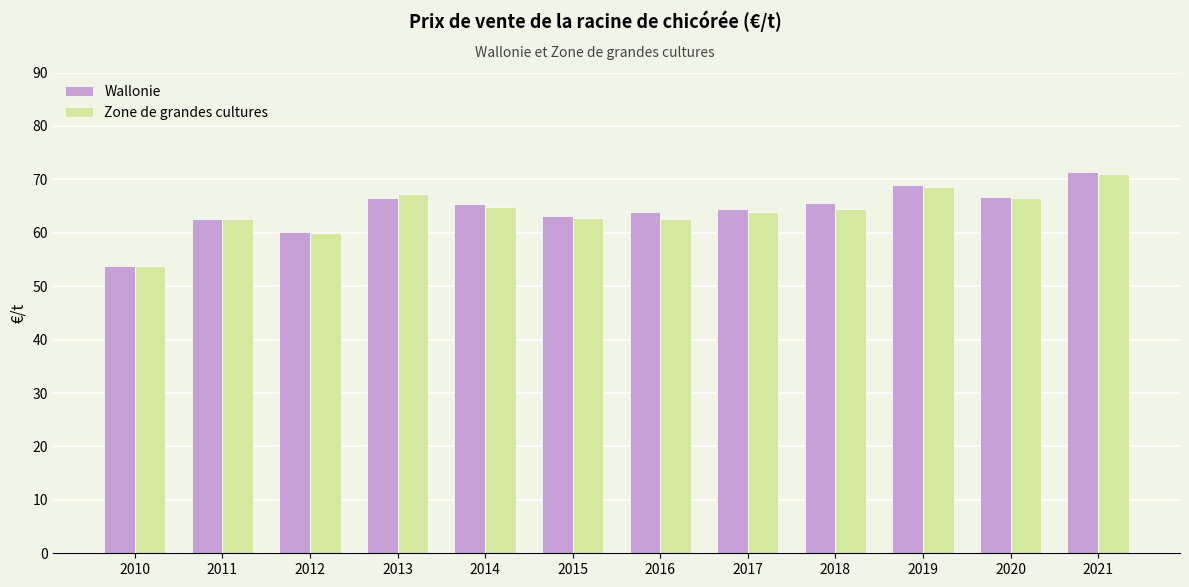

At which category is the sum across all series the highest?

2021